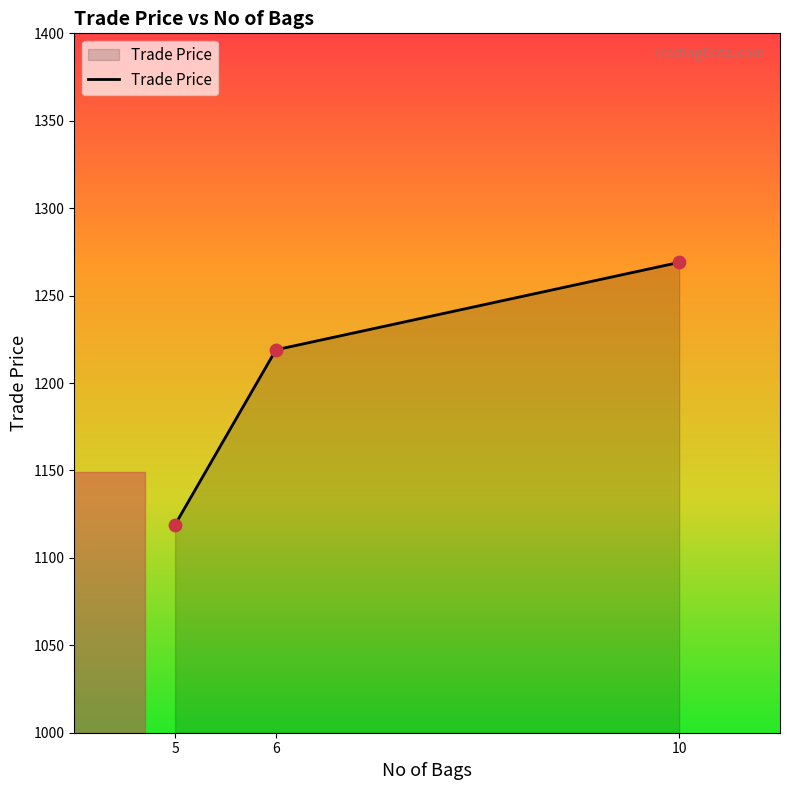

What is the change in value from 5 to 10?

+150